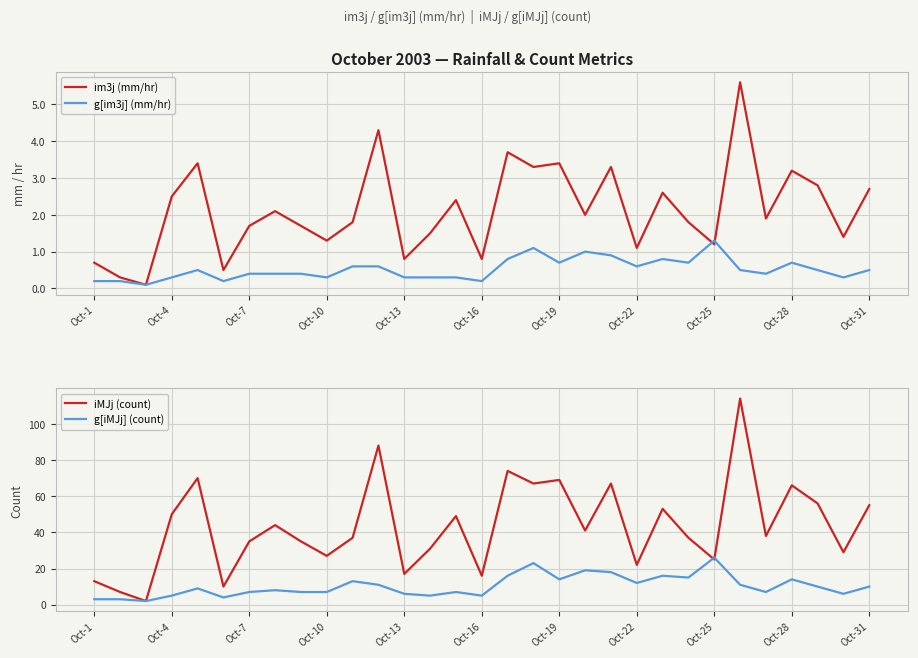

How many data points in im3j (mm/hr) are above 1?

25